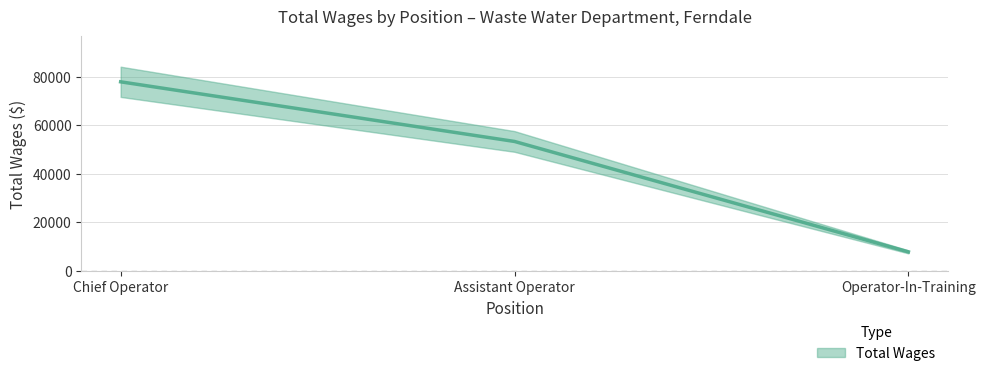

Reading left to right, list all the values displayed in this chart.

Chief Operator=77813	Assistant Operator=53250	Operator-In-Training=7780